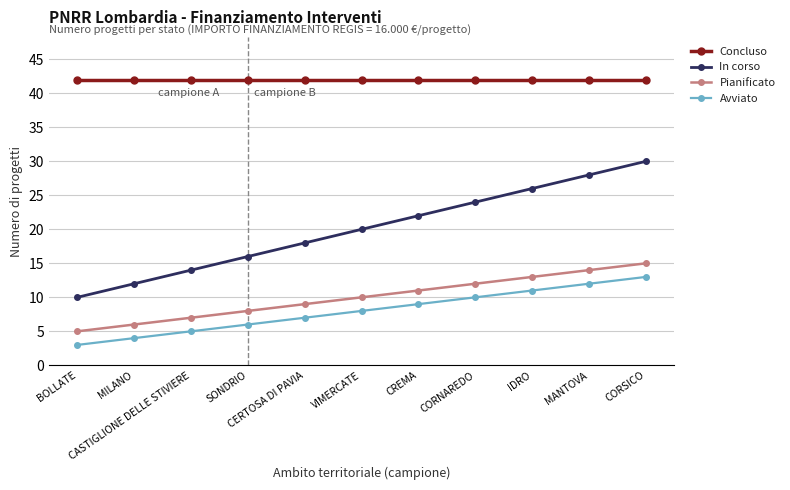

Which series has the largest total across all categories?

Concluso